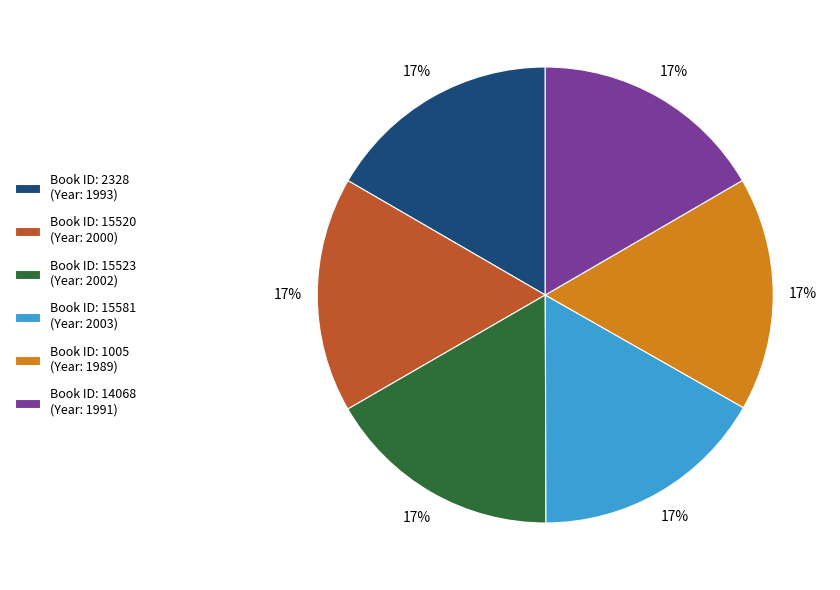

How many segments does this pie chart have?

6